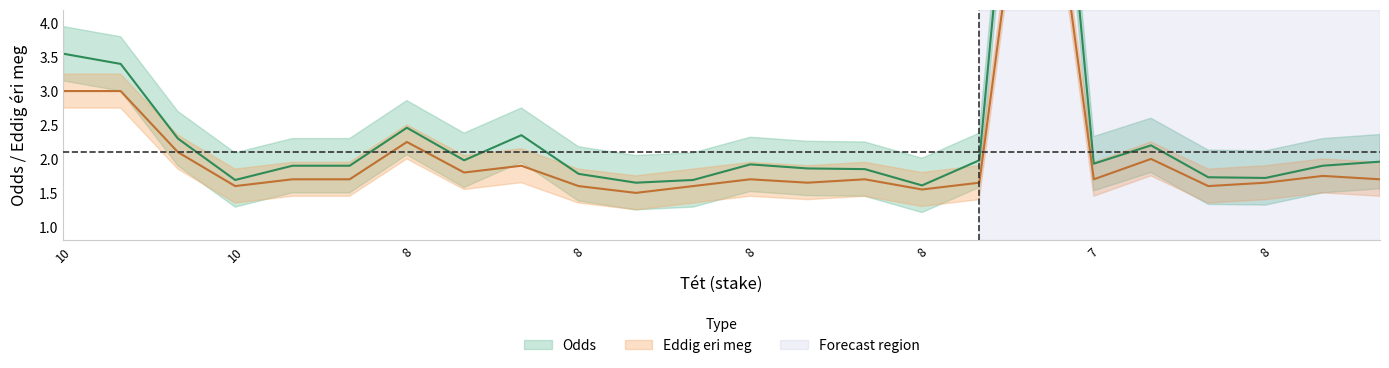

True or false: Odds and Eddig eri meg cross at least once.

False